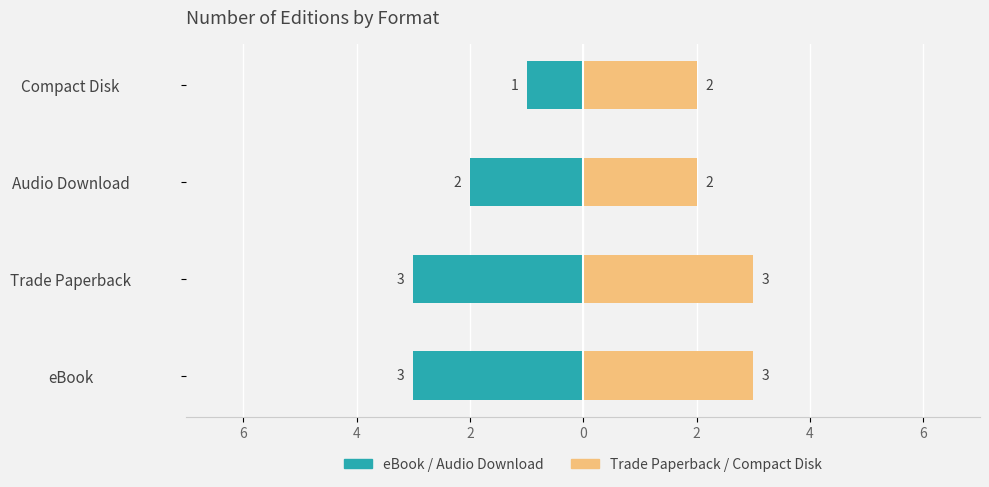

Count the Trade Paperback / Compact Disk values in the range 2 to 3.

4